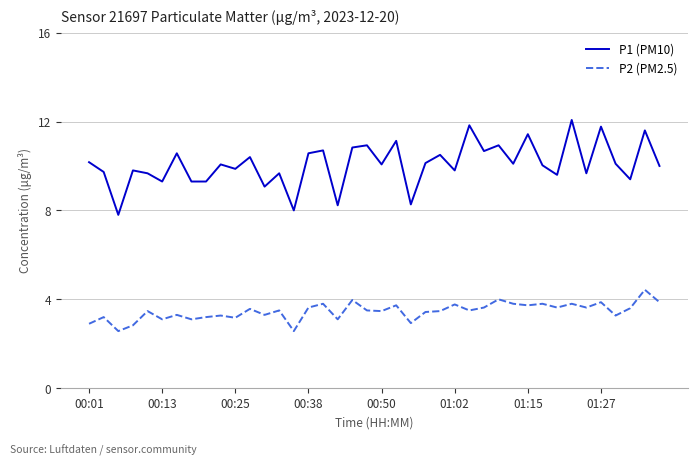

Rank the series by their maximum value, from lowest to highest.

P2 (PM2.5), P1 (PM10)